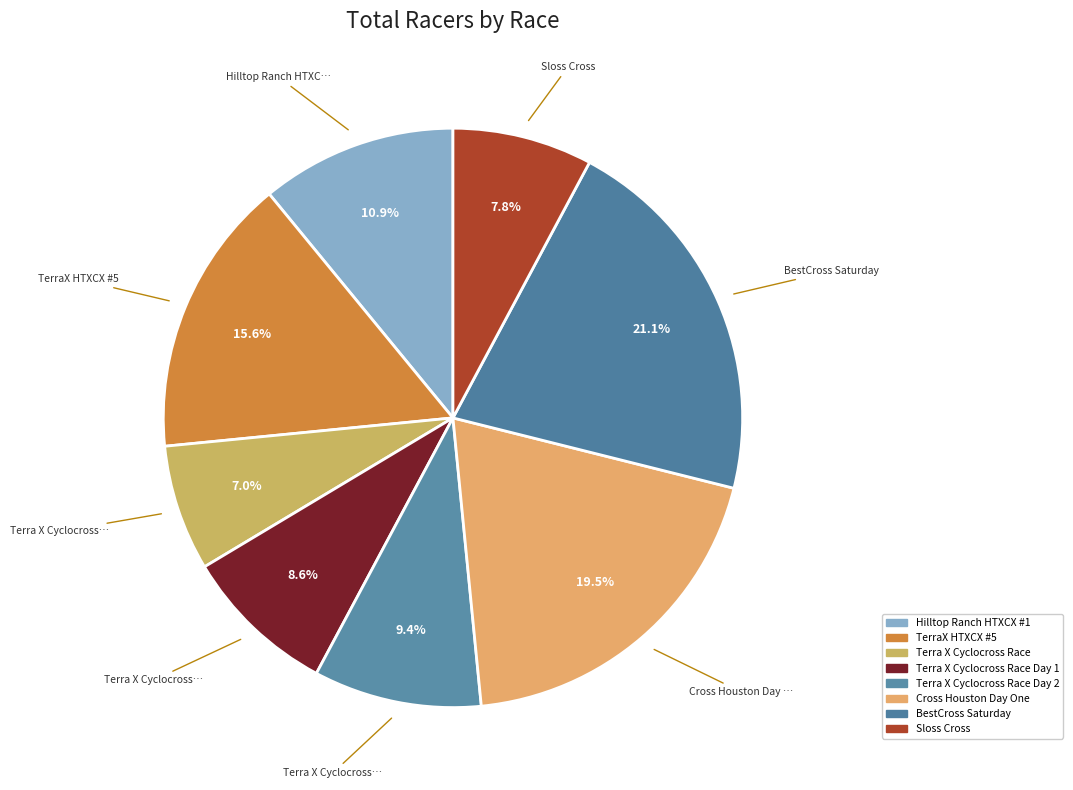

Which category has the biggest portion of the pie?

BestCross Saturday